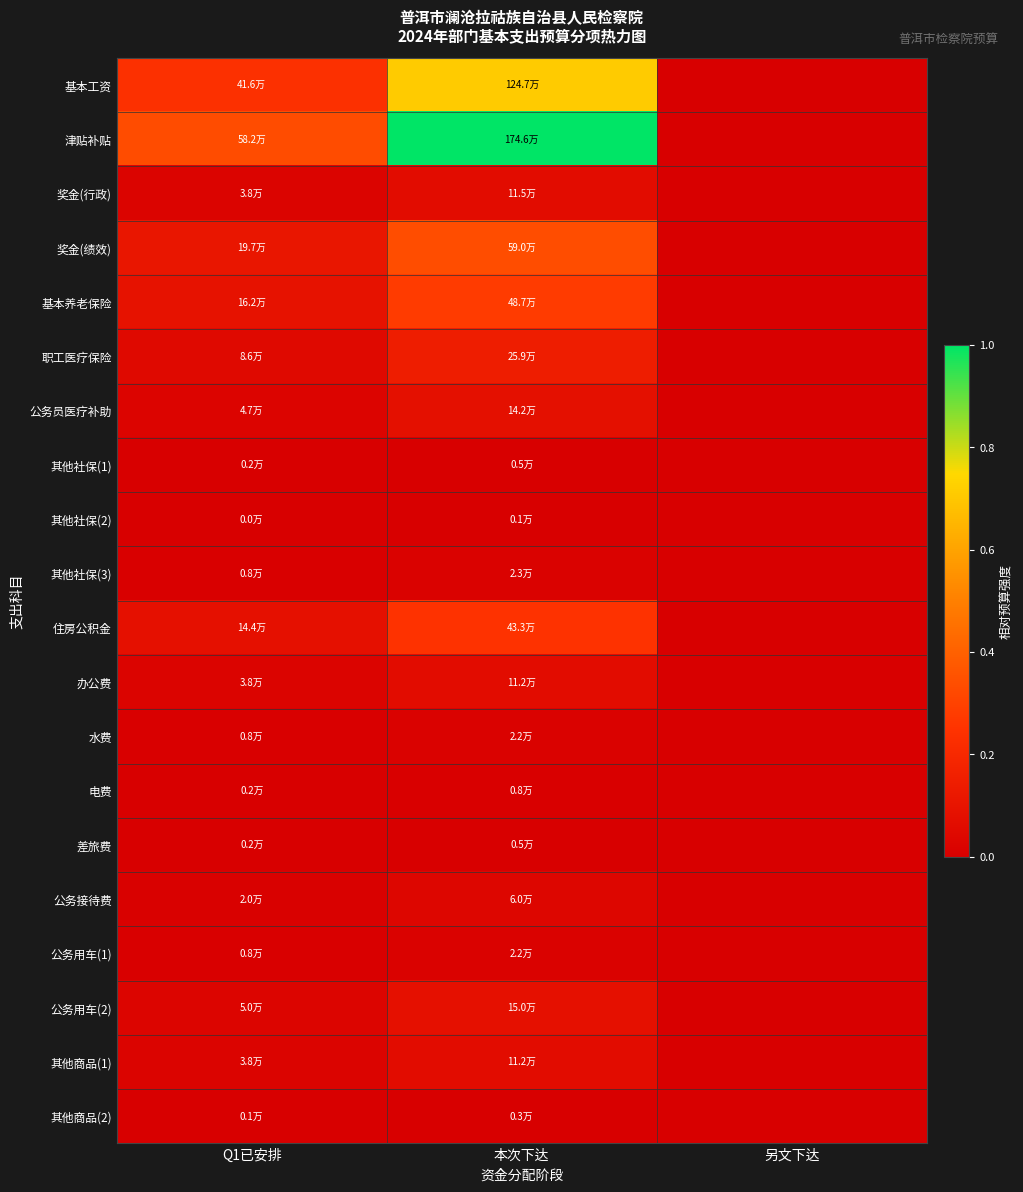

Reading left to right, list all the values displayed in this chart.

基本工资: Q1已安排=0.2	本次下达=0.7	另文下达=0.0
津贴补贴: Q1已安排=0.3	本次下达=1.0	另文下达=0.0
奖金(行政): Q1已安排=0.0	本次下达=0.1	另文下达=0.0
奖金(绩效): Q1已安排=0.1	本次下达=0.3	另文下达=0.0
基本养老保险: Q1已安排=0.1	本次下达=0.3	另文下达=0.0
职工医疗保险: Q1已安排=0.0	本次下达=0.1	另文下达=0.0
公务员医疗补助: Q1已安排=0.0	本次下达=0.1	另文下达=0.0
其他社保(1): Q1已安排=0.0	本次下达=0.0	另文下达=0.0
其他社保(2): Q1已安排=0.0	本次下达=0.0	另文下达=0.0
其他社保(3): Q1已安排=0.0	本次下达=0.0	另文下达=0.0
住房公积金: Q1已安排=0.1	本次下达=0.2	另文下达=0.0
办公费: Q1已安排=0.0	本次下达=0.1	另文下达=0.0
水费: Q1已安排=0.0	本次下达=0.0	另文下达=0.0
电费: Q1已安排=0.0	本次下达=0.0	另文下达=0.0
差旅费: Q1已安排=0.0	本次下达=0.0	另文下达=0.0
公务接待费: Q1已安排=0.0	本次下达=0.0	另文下达=0.0
公务用车(1): Q1已安排=0.0	本次下达=0.0	另文下达=0.0
公务用车(2): Q1已安排=0.0	本次下达=0.1	另文下达=0.0
其他商品(1): Q1已安排=0.0	本次下达=0.1	另文下达=0.0
其他商品(2): Q1已安排=0.0	本次下达=0.0	另文下达=0.0